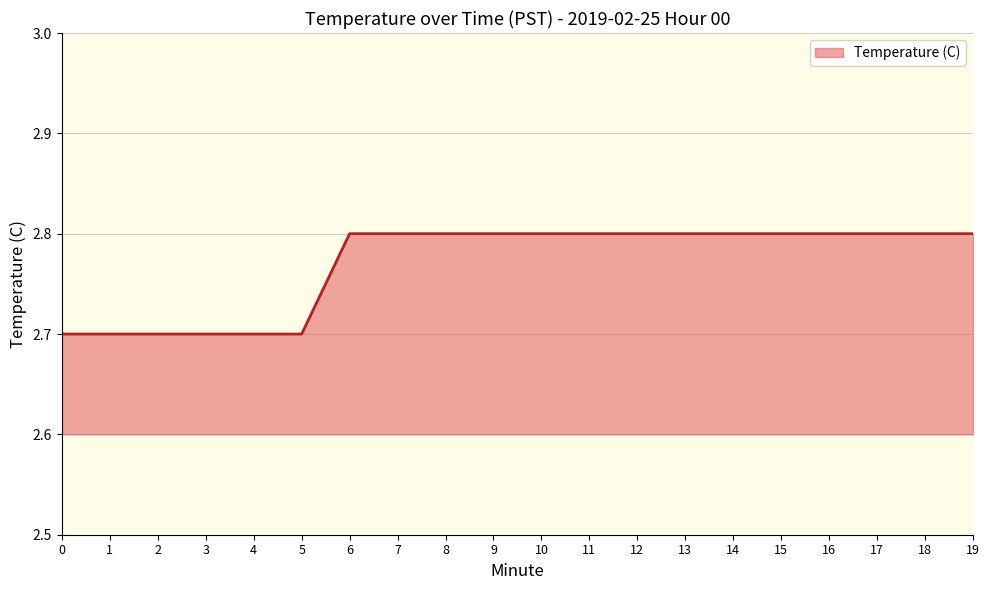

Reading left to right, transcribe all the data shown in this chart.

0=2.7	1=2.7	2=2.7	3=2.7	4=2.7	5=2.7	6=2.8	7=2.8	8=2.8	9=2.8	10=2.8	11=2.8	12=2.8	13=2.8	14=2.8	15=2.8	16=2.8	17=2.8	18=2.8	19=2.8